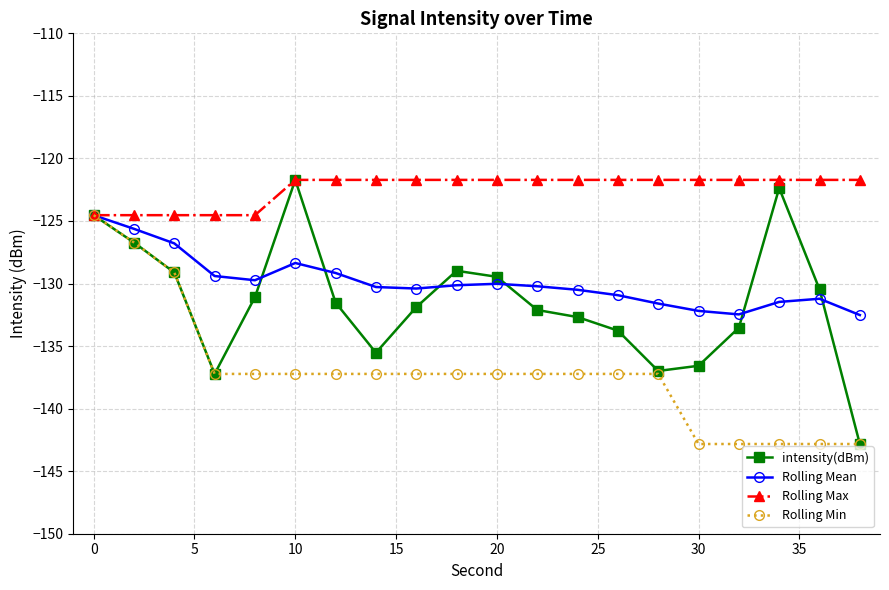

Which series has the largest total across all categories?

Rolling Max